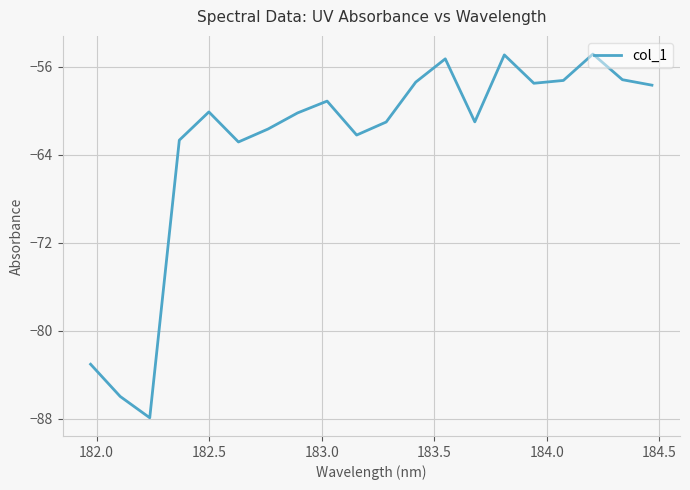

What is the difference between the maximum and minimum values?

33.1